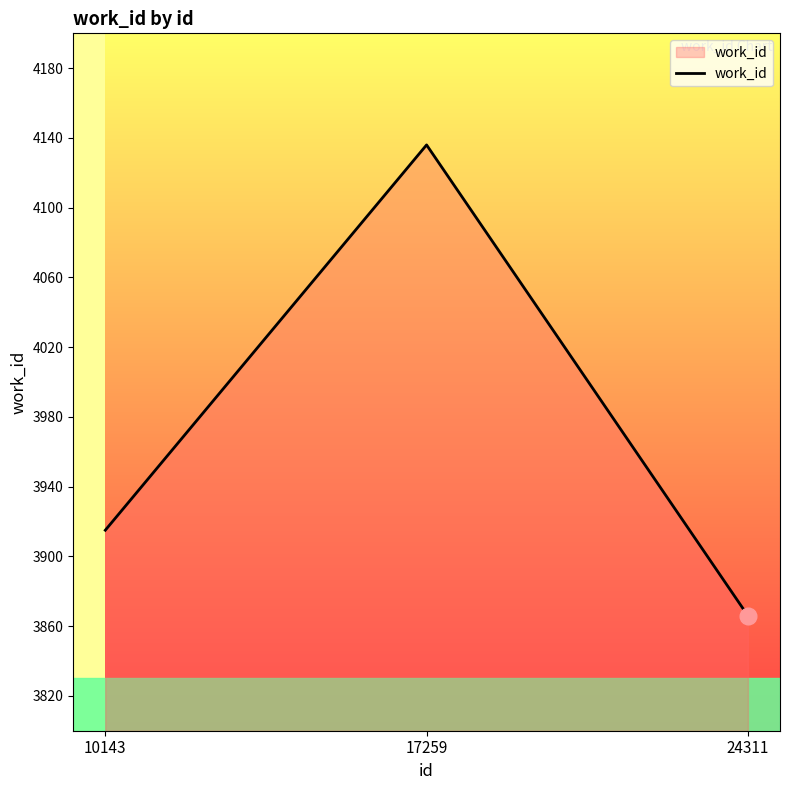

The chart shows a value of 5991 at 10143. True or false?

False